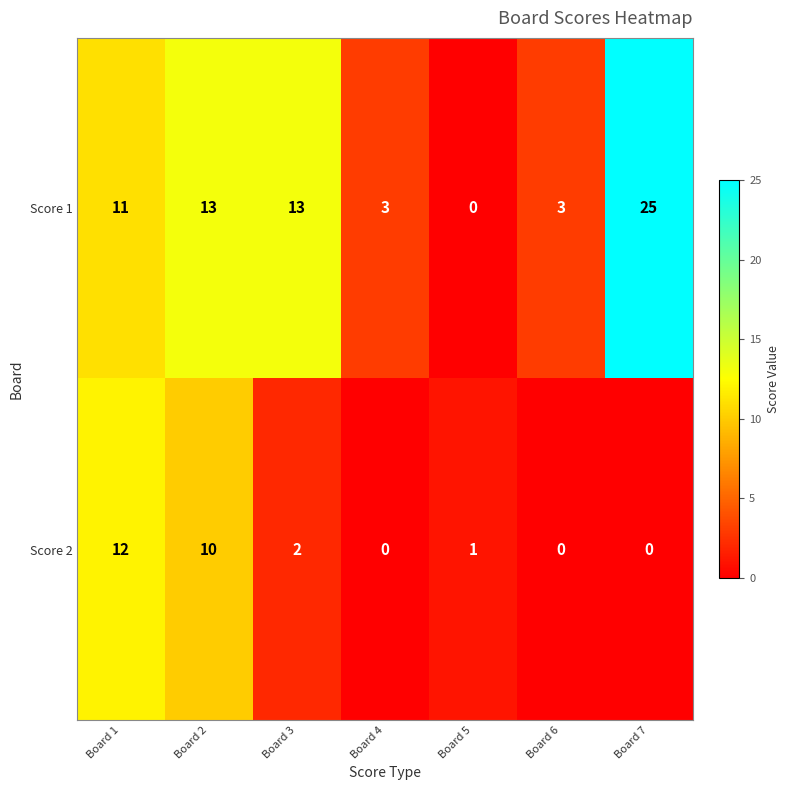

List the series in order of their overall mean, highest first.

Score 1, Score 2